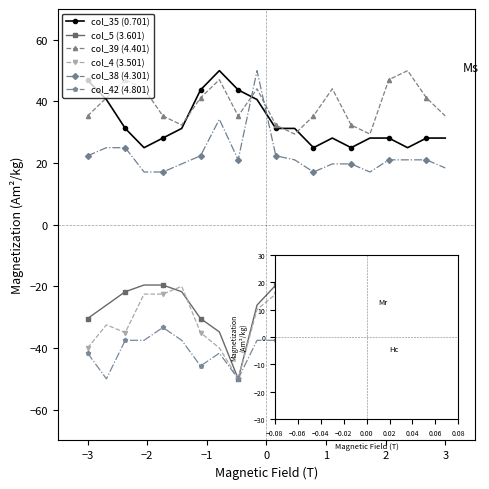

What is the lowest value of the col_35 (0.701) series?

25.0